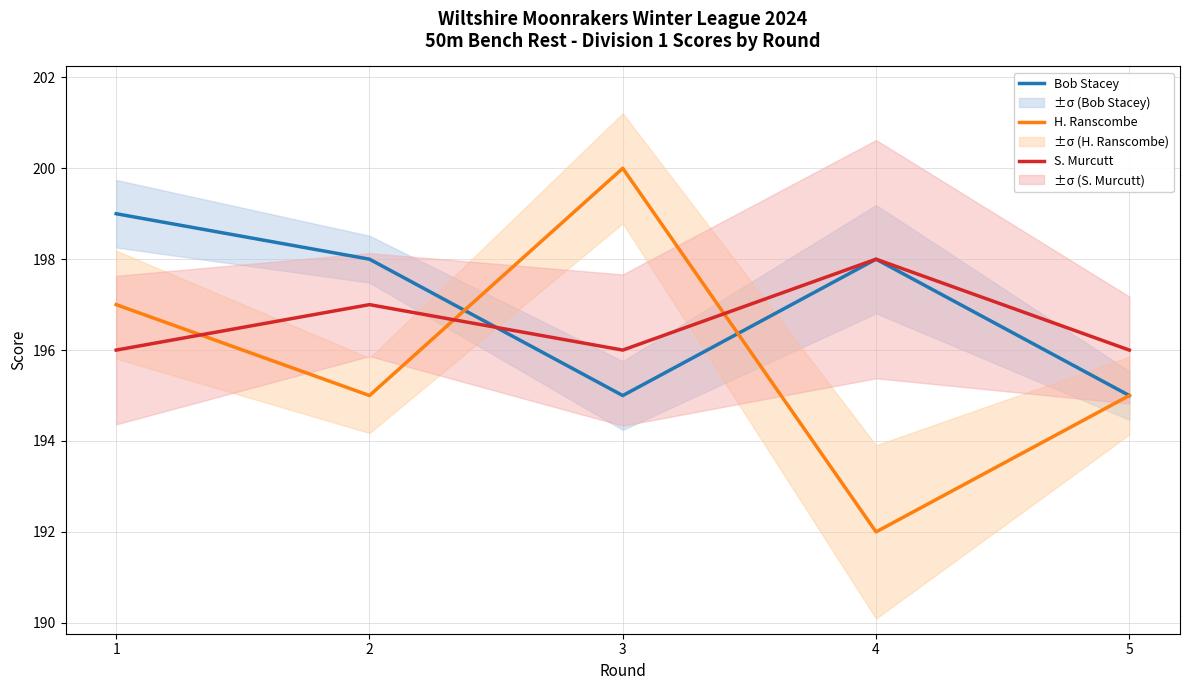

At how many categories does at least one series exceed 199?

1